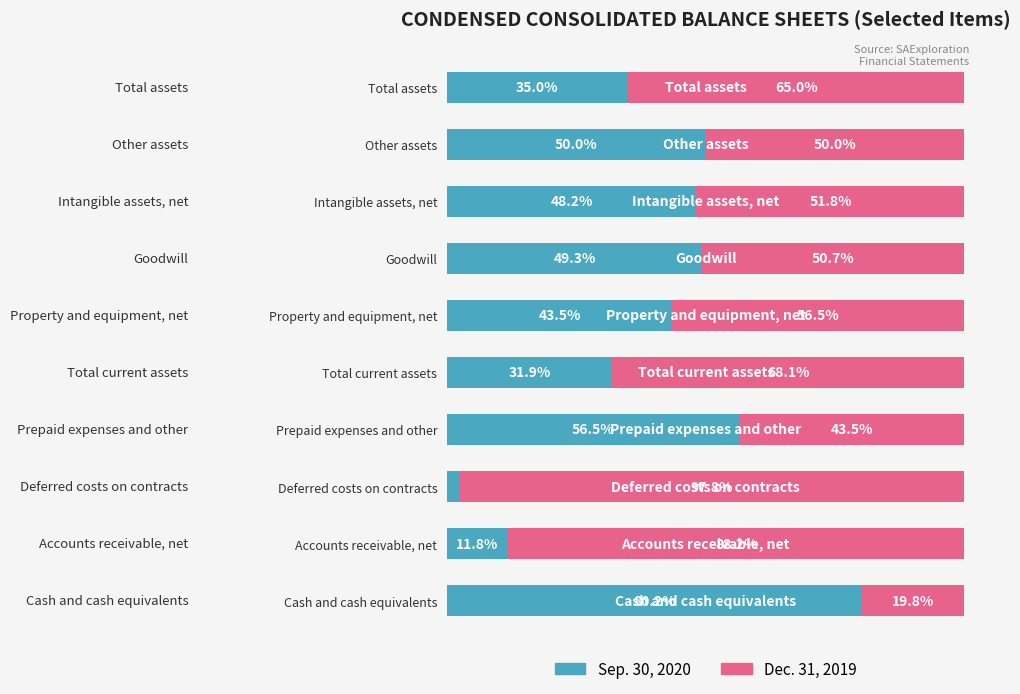

Which category has the highest value in the Sep. 30, 2020 series?

Cash and cash equivalents